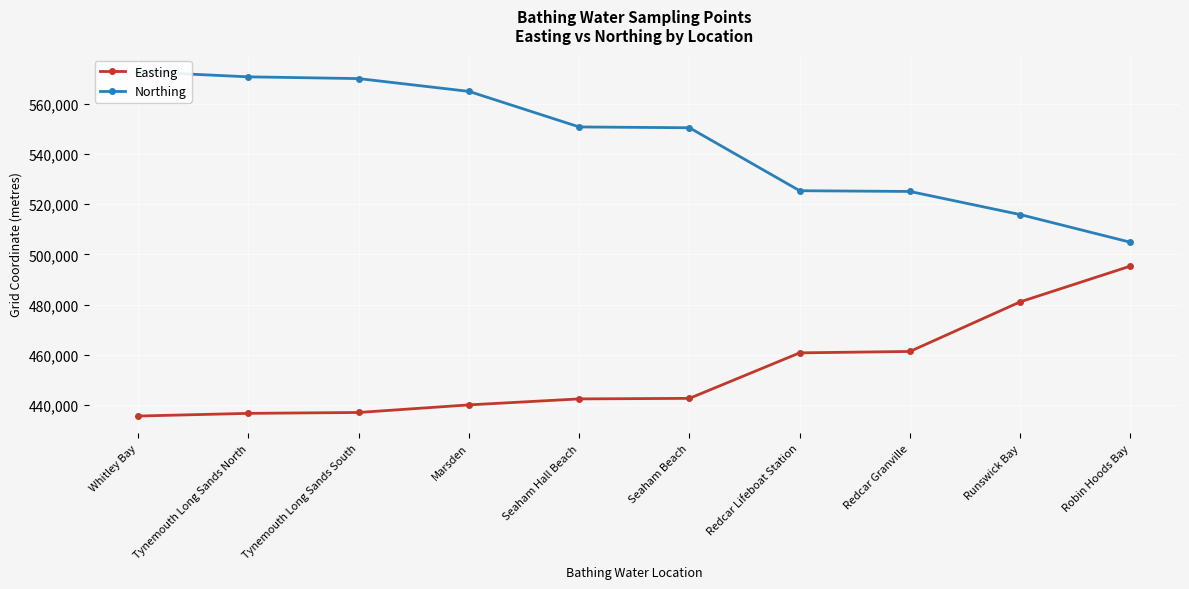

Is it true that Easting equals 481072 at Runswick Bay?

True